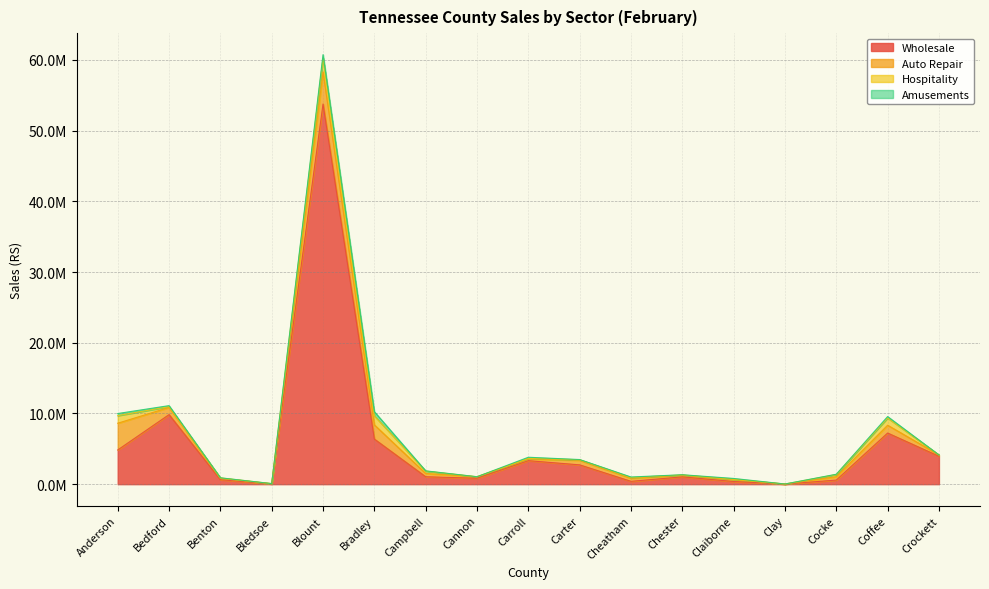

True or false: Hospitality has a value of -905390 at Crockett.

False